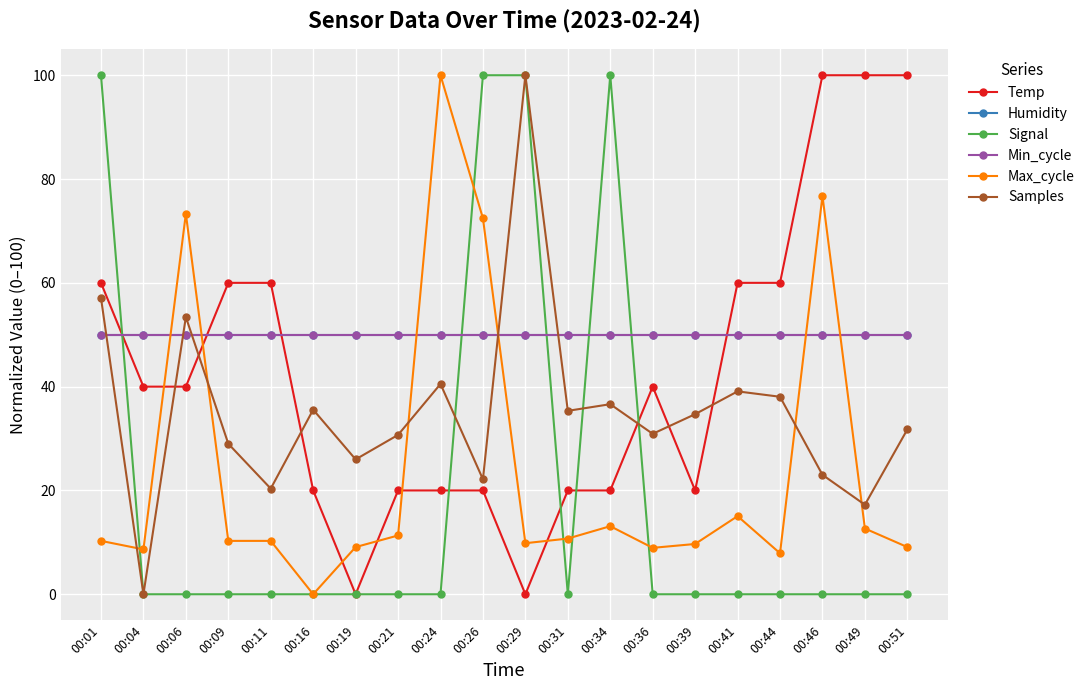

Is this an area chart (filled region under the line)?

No